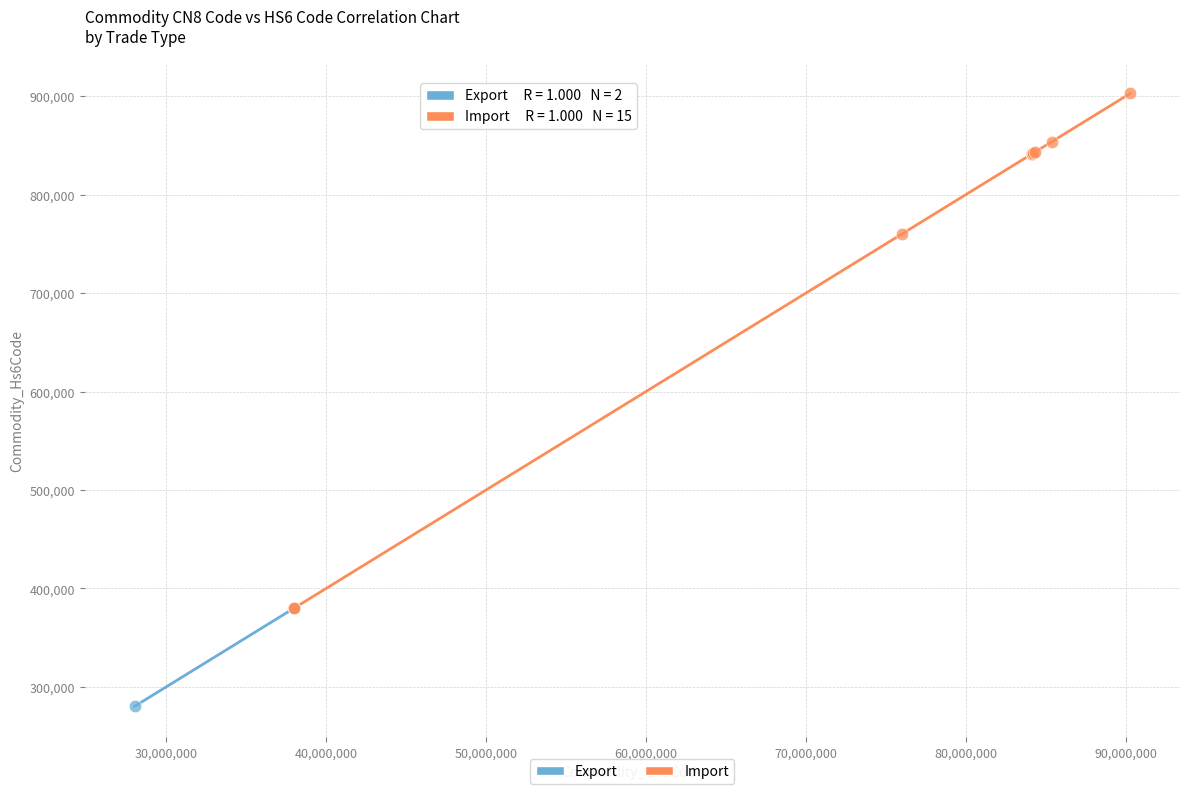

What are all the series names shown in the legend?

Export, Import